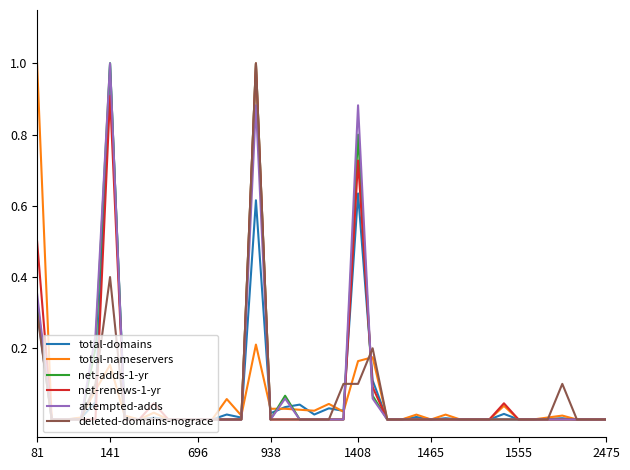

What is the maximum value shown in the chart?

1.0